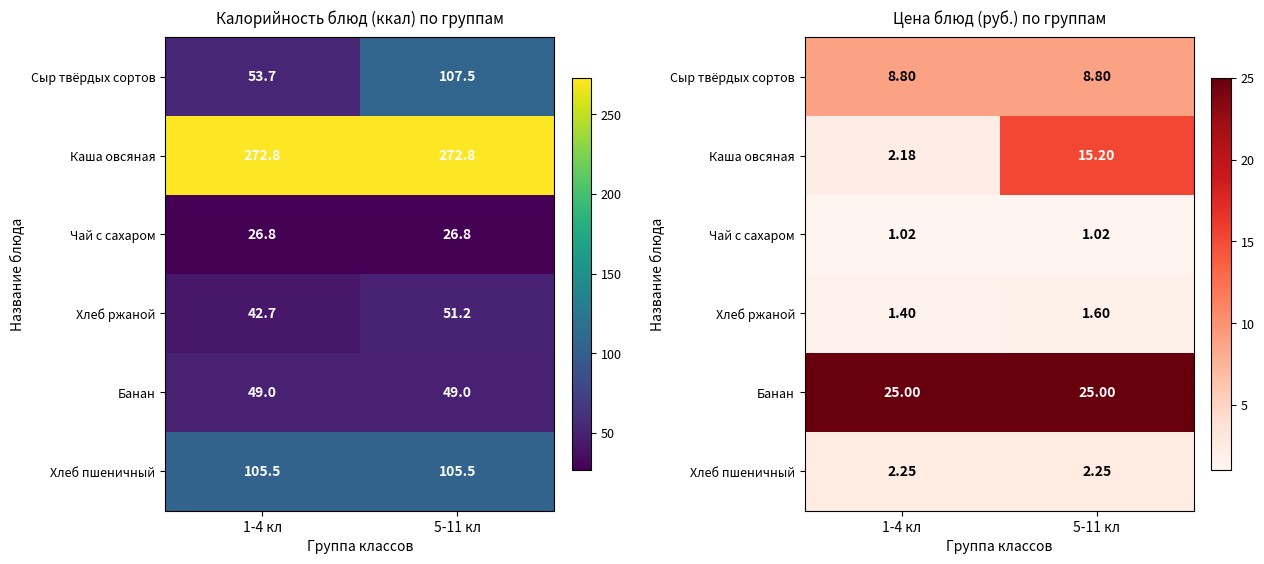

At which category does the chart reach its peak across all series?

1-4 кл